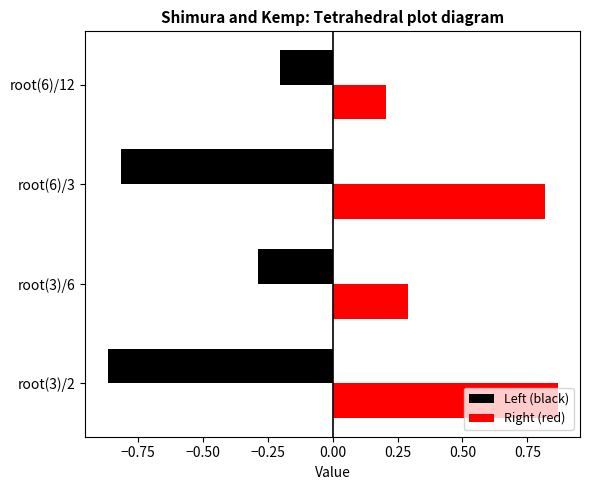

At root(6)/3, list the series in order from smallest to largest.

Left (black), Right (red)